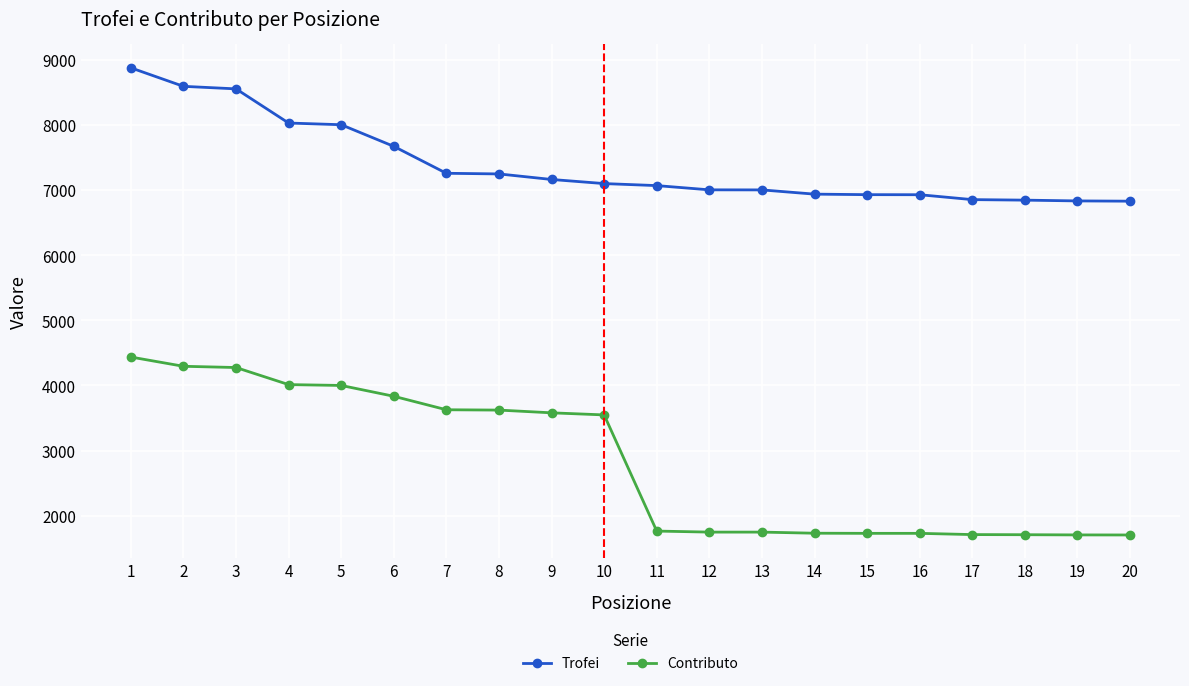

Which series changed the most between 1 and 12?

Contributo